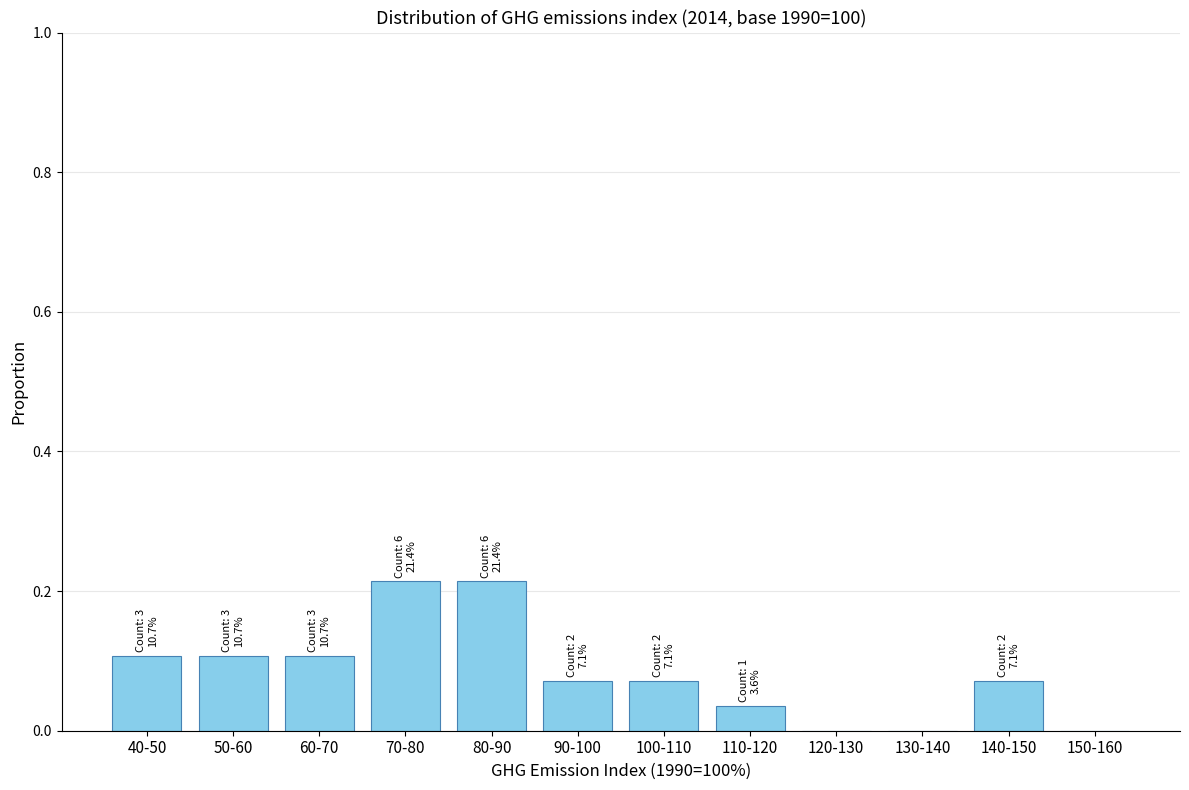

What is the change in value from 40-50 to 70-80?

+0.1